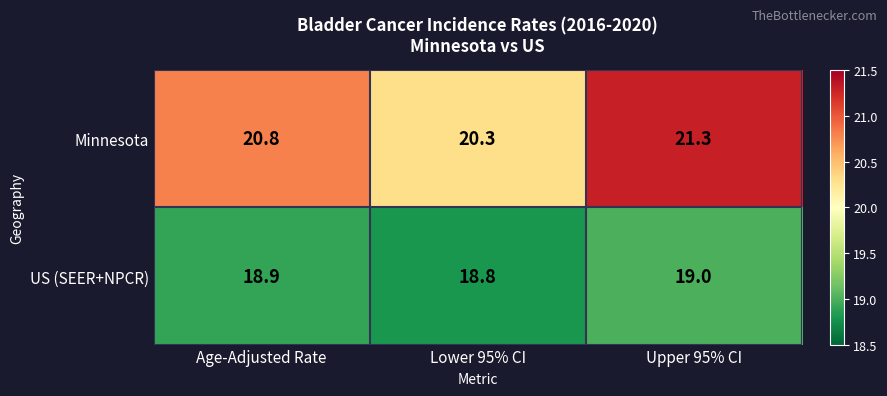

What is the minimum value shown in the chart?

18.8